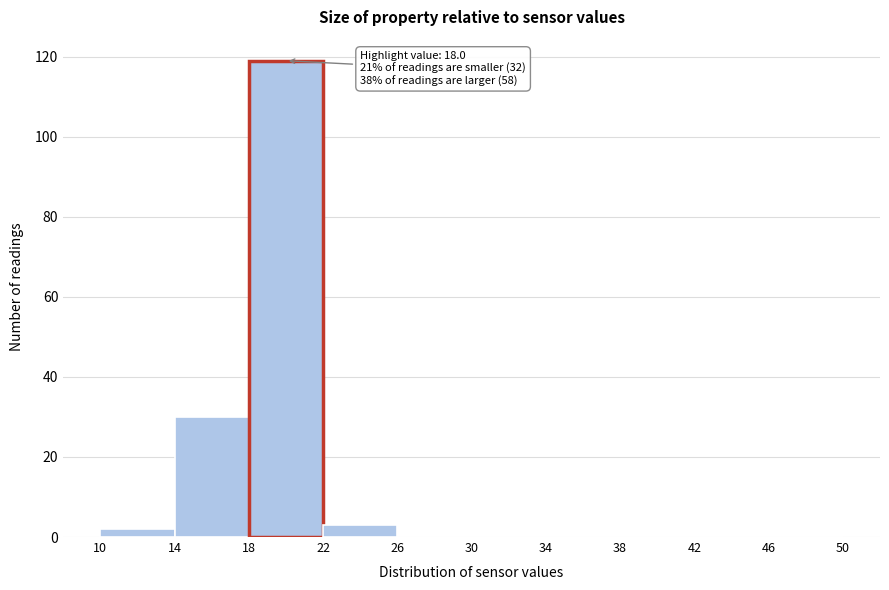

Over which range of the x-axis is the bar tallest?

18 to 22